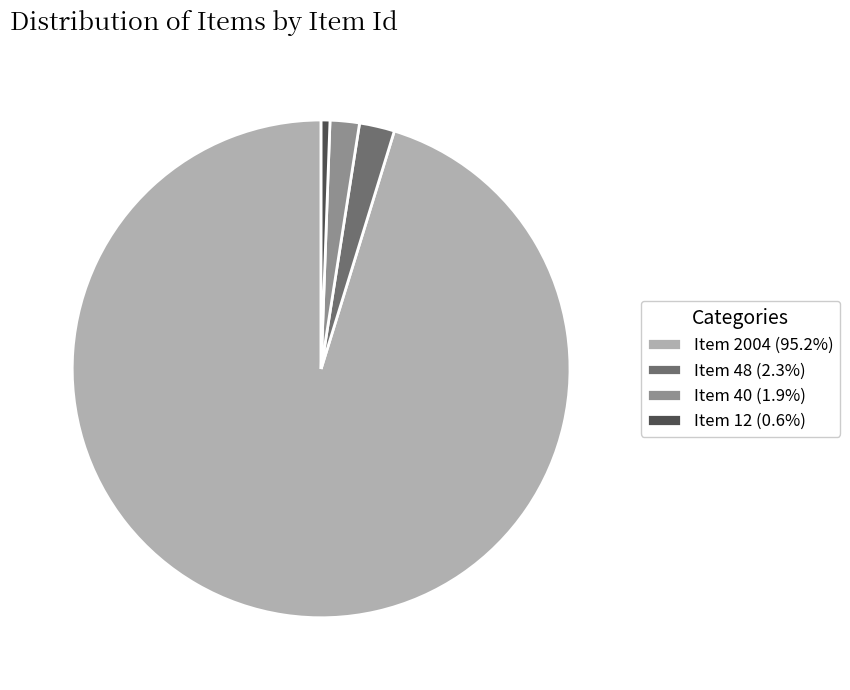

True or false: Item 48 accounts for 2% of the total.

True